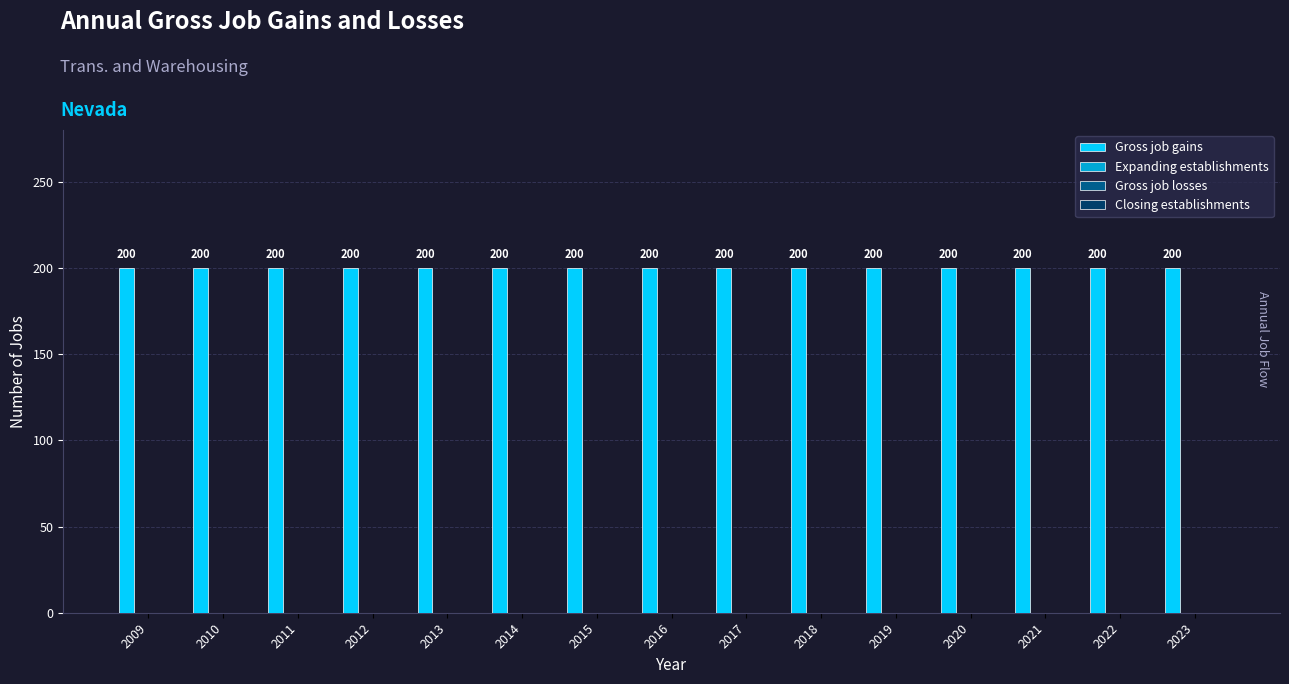

Are the bars grouped side by side (vs. stacked)?

Yes